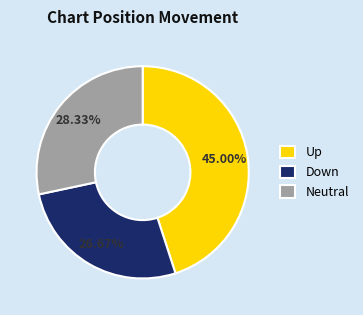

How many slices are in this pie chart?

3